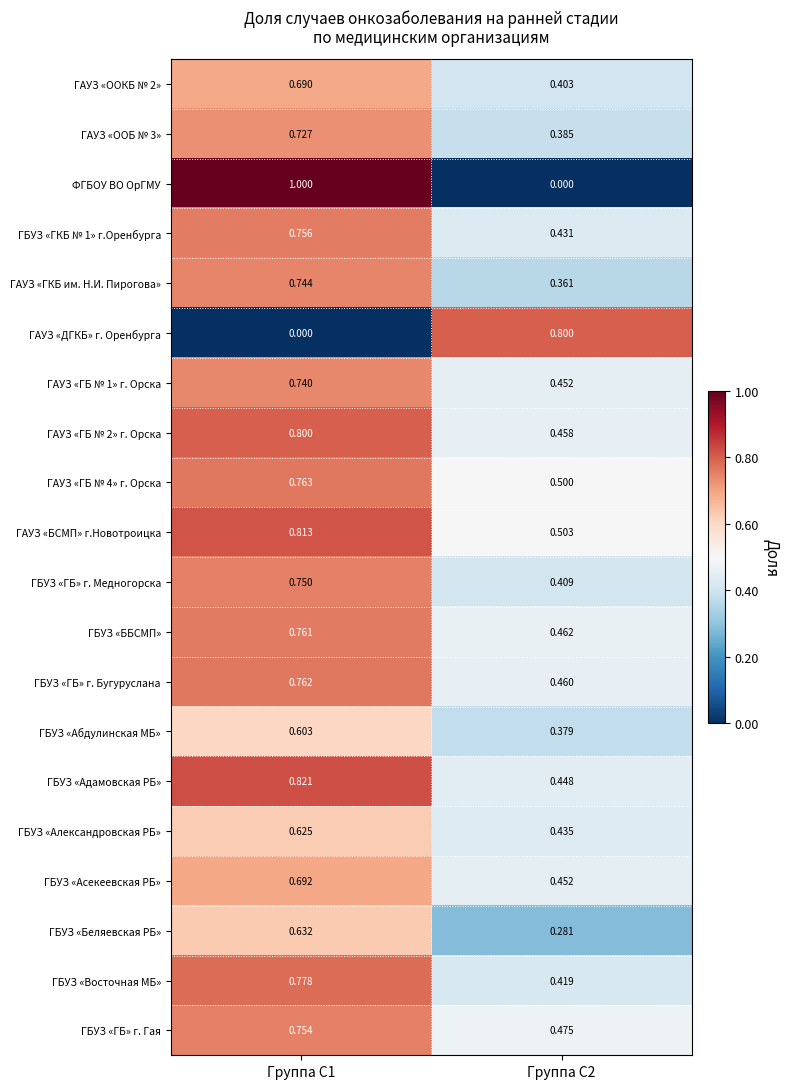

How many series are shown in this chart?

20